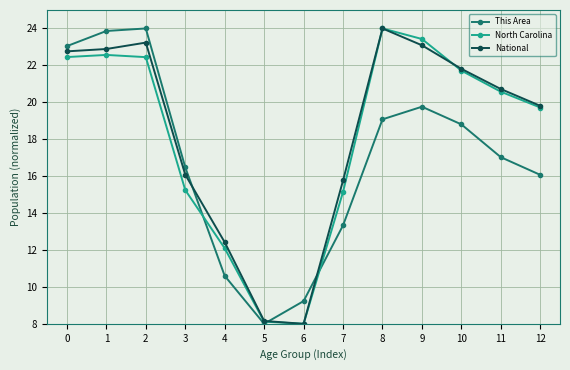

Is the value of National at 11 greater than the value of This Area at 8?

Yes